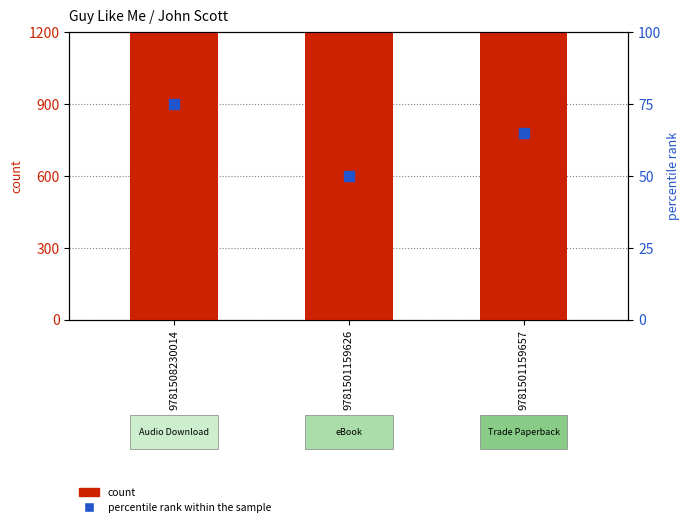

What is the total value across all series at 9781501159626?

2118151028